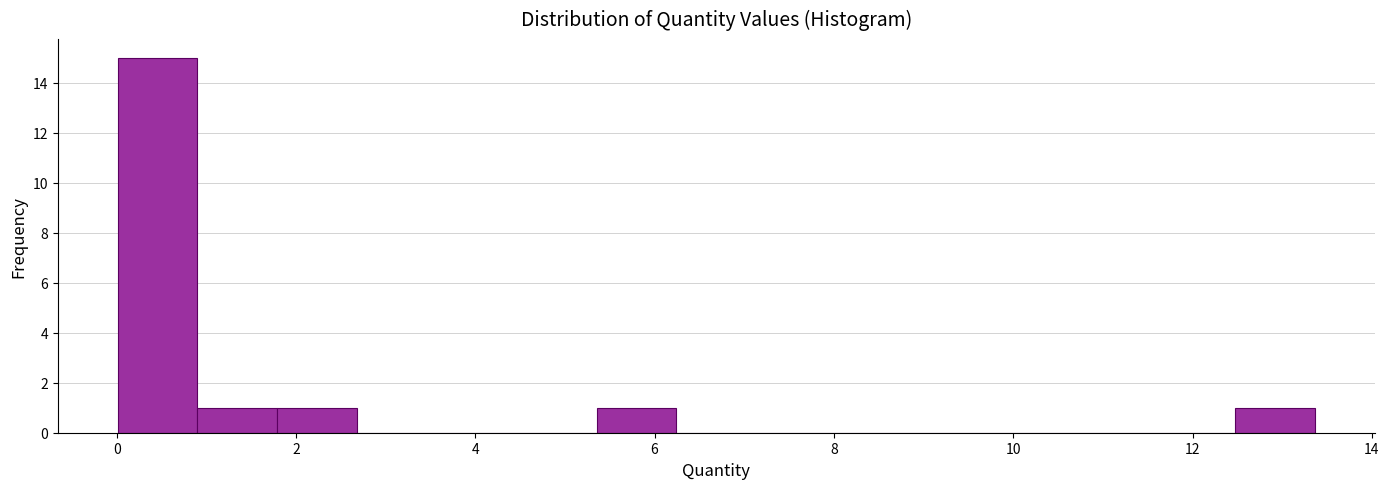

How tall is the bar that spans 5.4 to 6.2 on the x-axis? Neither the bar edges nor the heights are printed on the chart, so give them approximately, as read against the axes.

1